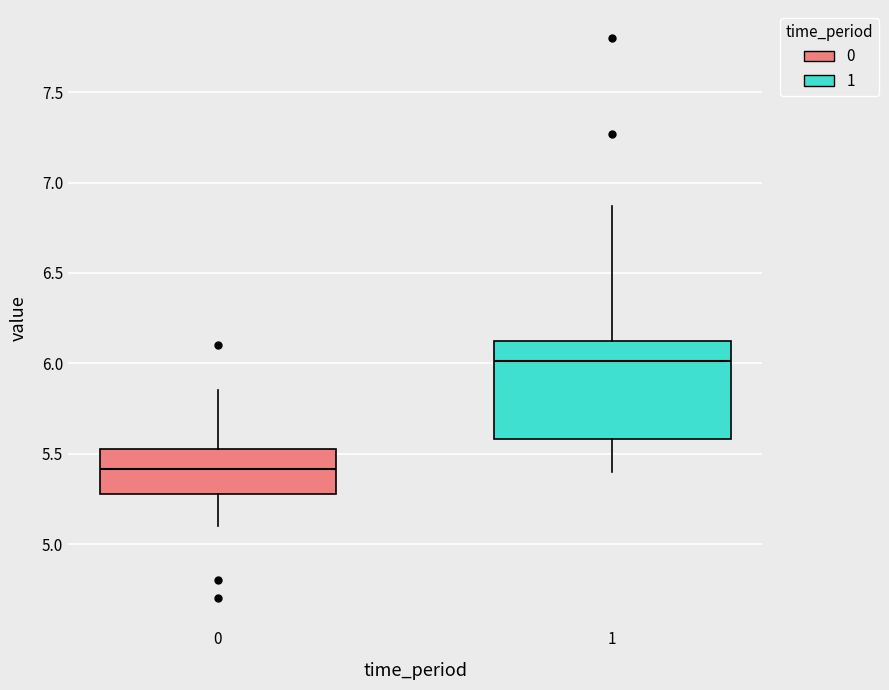

Which box has the highest median line?

1